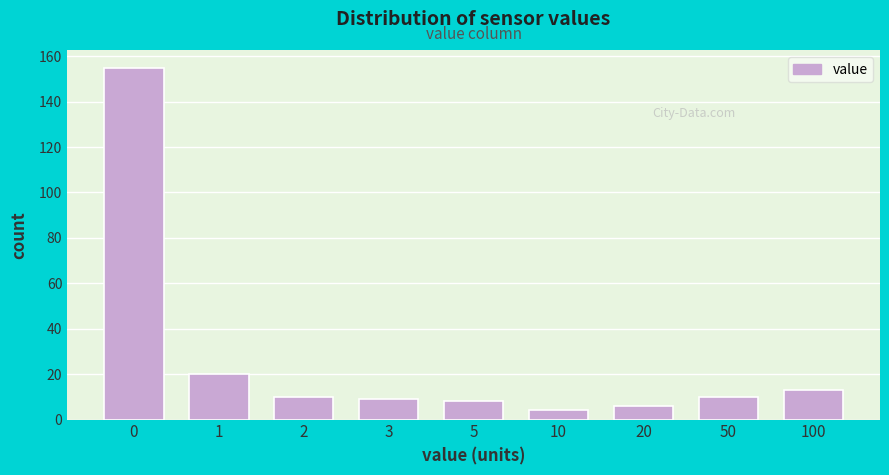

Reading left to right, transcribe all the data shown in this chart.

0=155	1=20	2=10	3=9	5=8	10=4	20=6	50=10	100=13